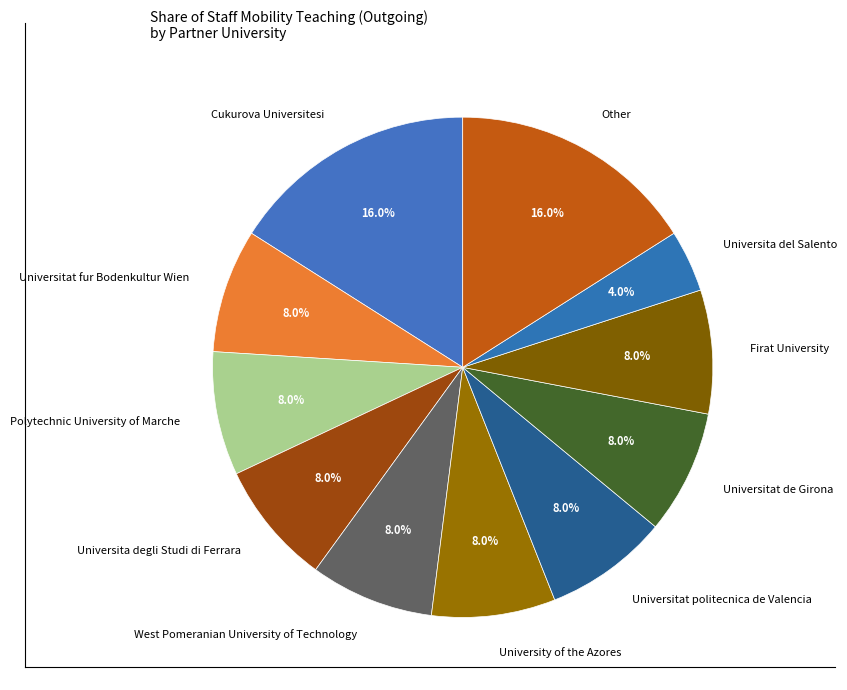

Is there any slice that represents more than half of the pie?

No